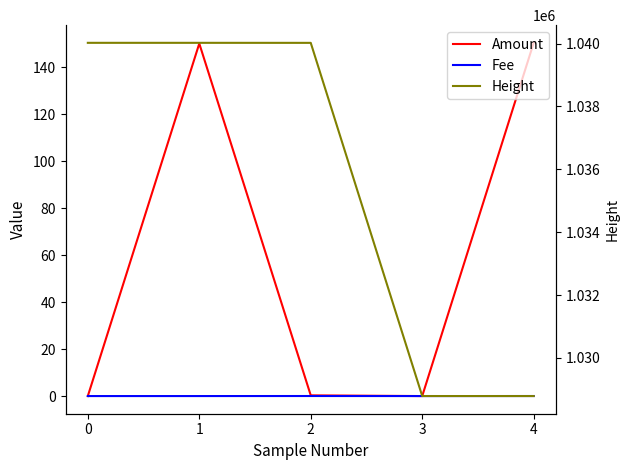

Is the value of Amount at 3 greater than the value of Fee at 4?

No